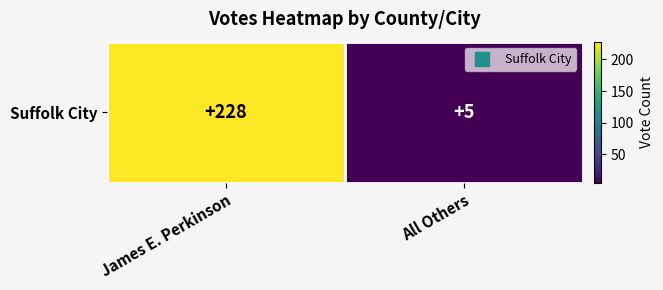

Reading left to right, transcribe all the data shown in this chart.

228	5